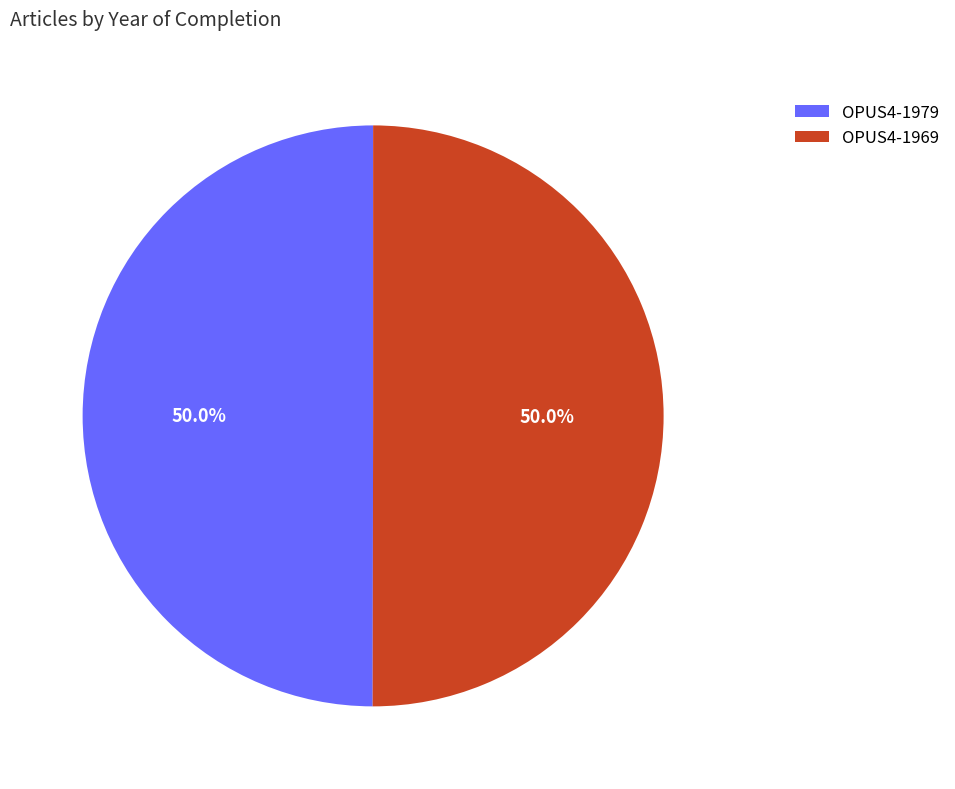

What percentage do OPUS4-1979 and OPUS4-1969 together represent?

100.0%